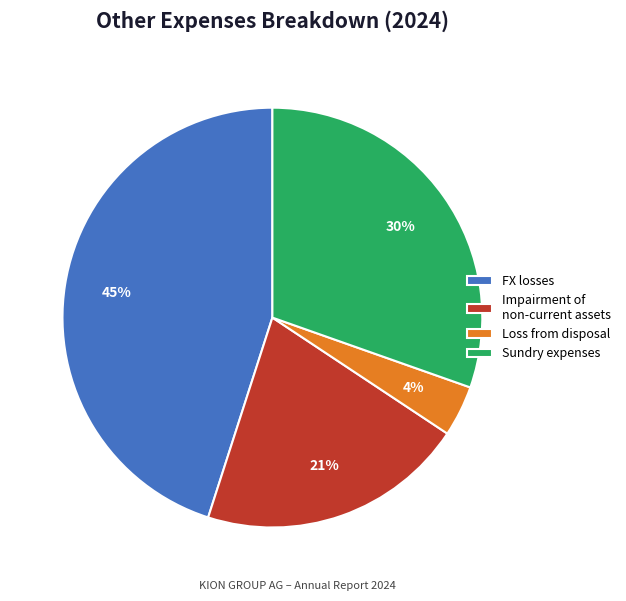

To the nearest percent, what percentage of the pie is Loss from disposal?

4%